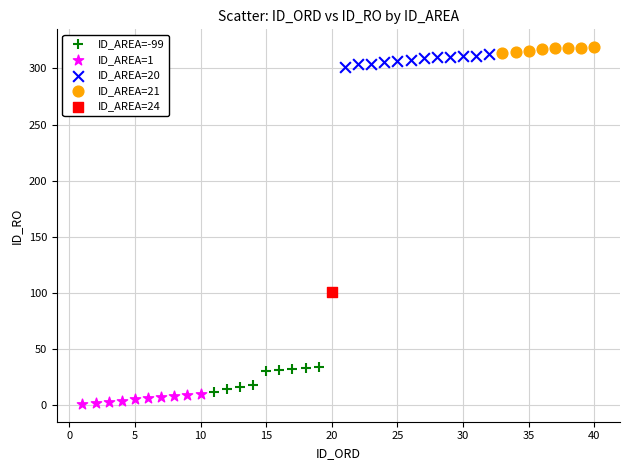

Which series reaches the minimum Y coordinate?

ID_AREA=1